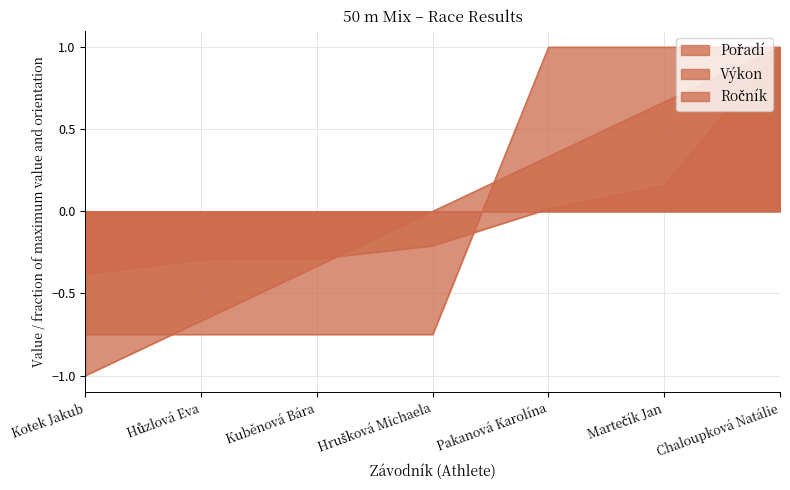

True or false: Pořadí and Výkon cross at least once.

True